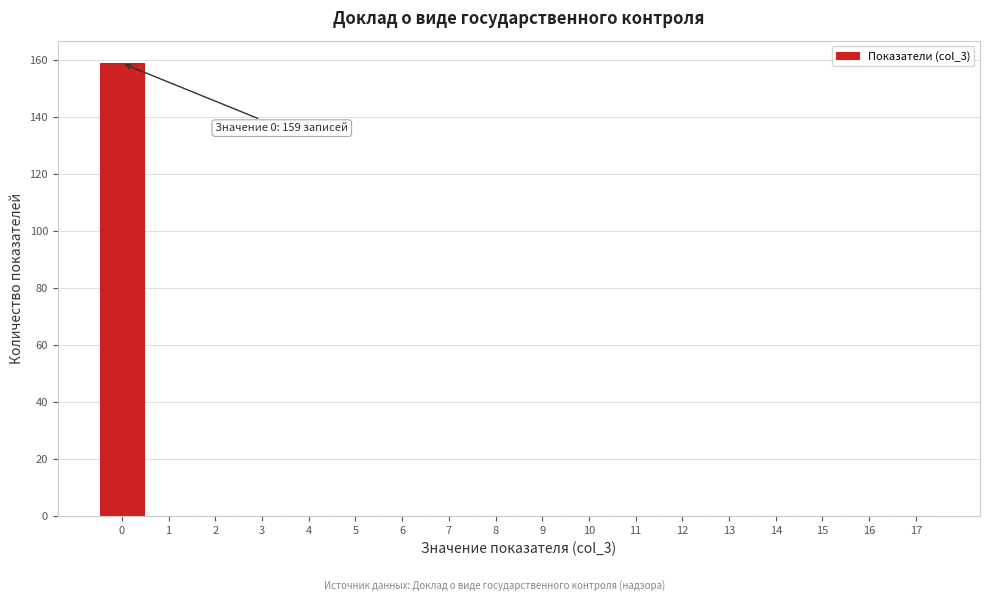

Which range on the x-axis has the tallest bar?

-0.5 to 0.5